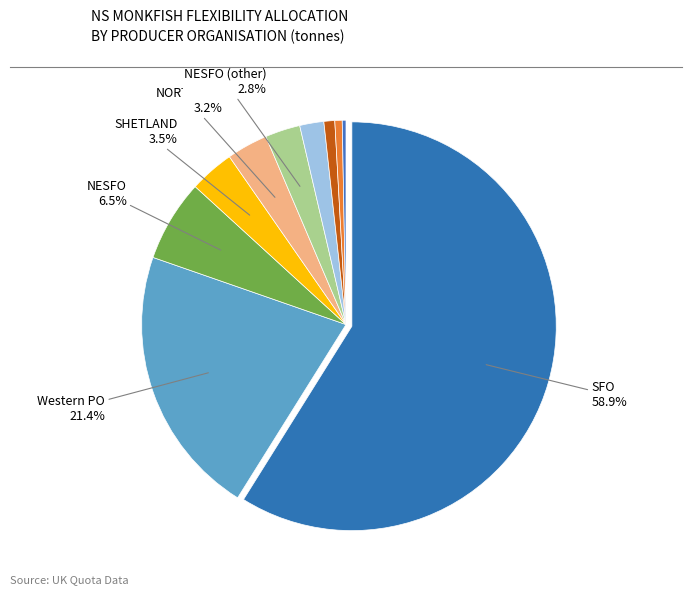

Which slice is the smallest?

EEFPO